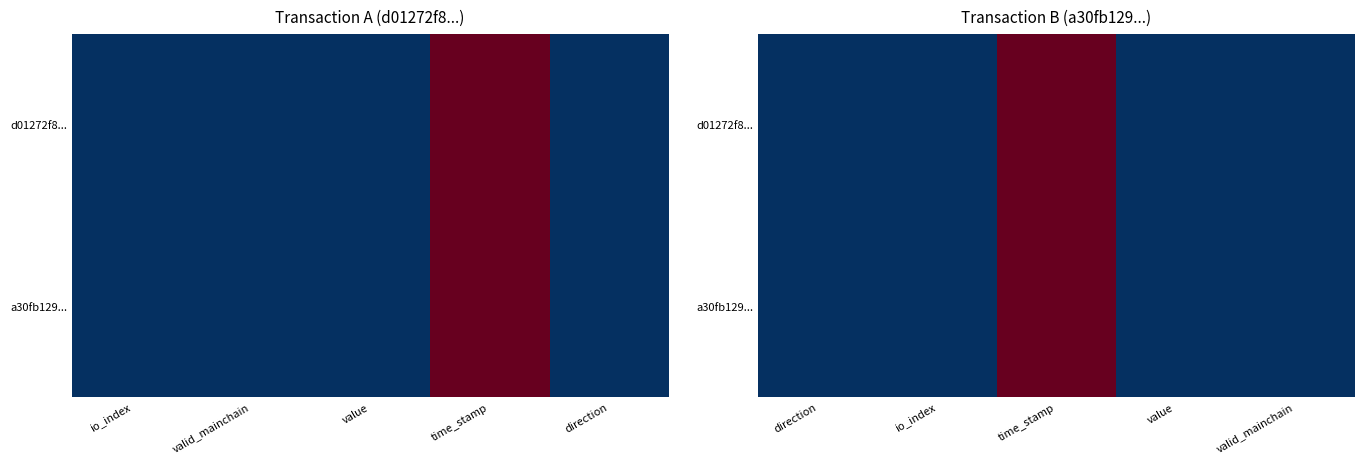

How many positive values does the d01272f8... series have?

4